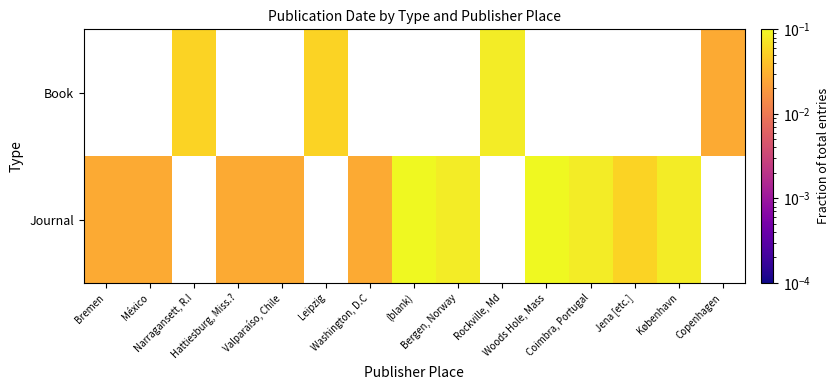

The value of Journal at México is 0.0. True or false?

False